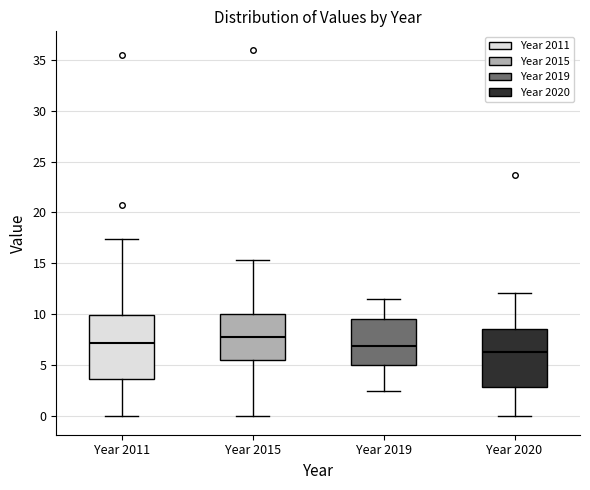

Reading left to right, transcribe this box plot: for each box, give where its median line is, the range the box spans, and where its two whiskers end, as read against the y-axis. The values are not printed on the chart, so give them approximately, as read against the axis.

Year 2011: median 7.0, box 3.5 to 10.0, whiskers 0.0 to 17.5
Year 2015: median 8.0, box 5.5 to 10.0, whiskers 0.0 to 15.5
Year 2019: median 7.0, box 5.0 to 9.5, whiskers 2.5 to 11.5
Year 2020: median 6.5, box 3.0 to 8.5, whiskers 0.0 to 12.0